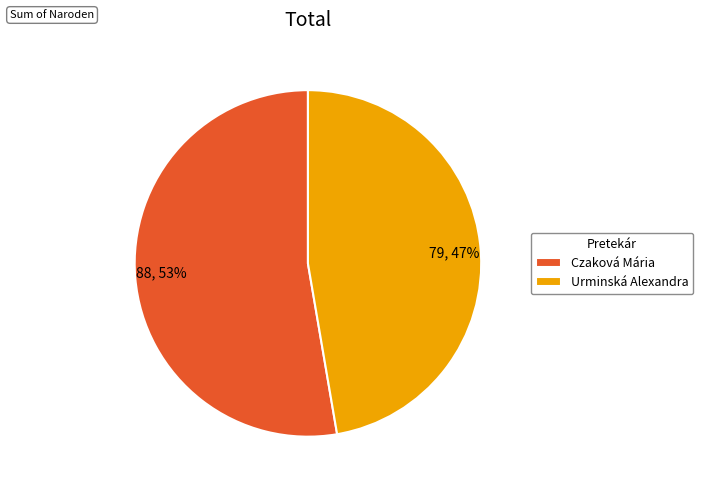

To the nearest percent, what portion does Urminská Alexandra represent?

47%